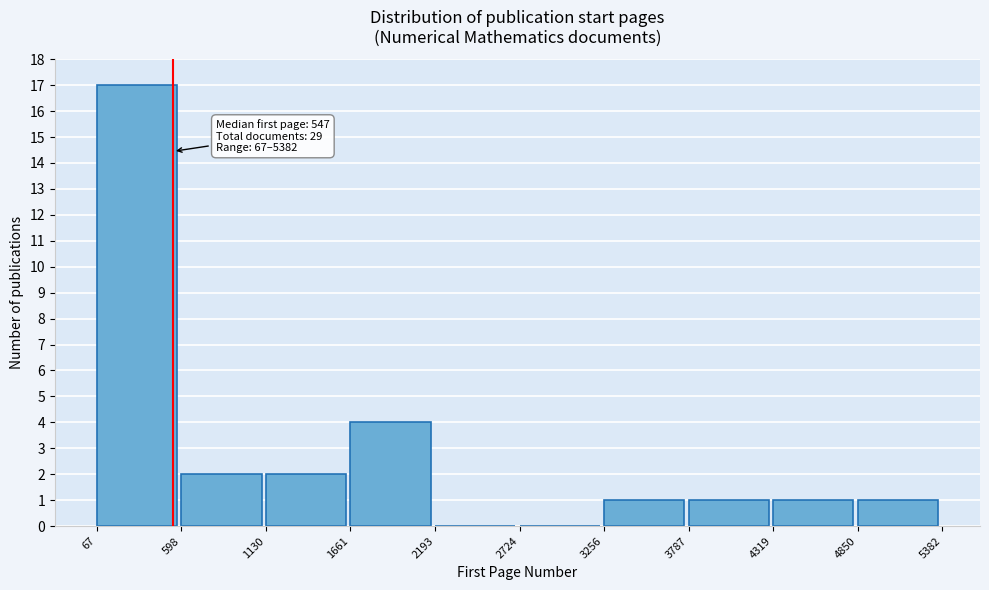

Over which range of the x-axis is the bar tallest?

67 to 598